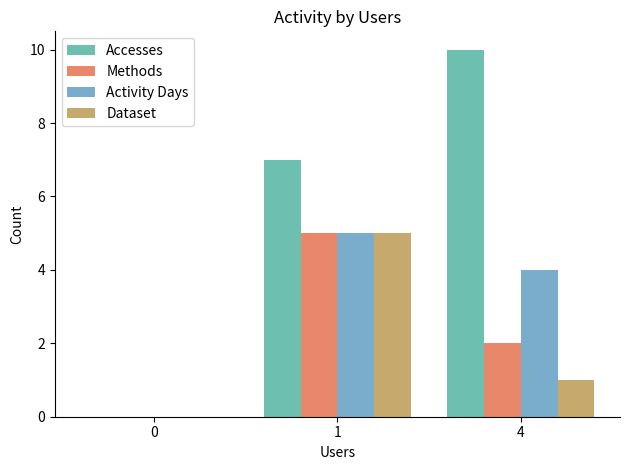

Which label corresponds to the largest value in the chart?

4